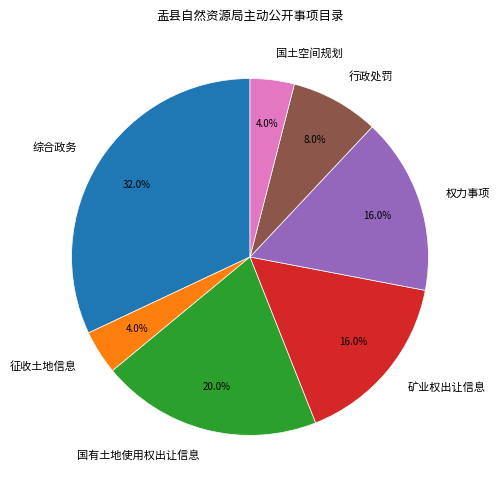

Between 国有土地使用权出让信息 and 行政处罚, which is larger?

国有土地使用权出让信息